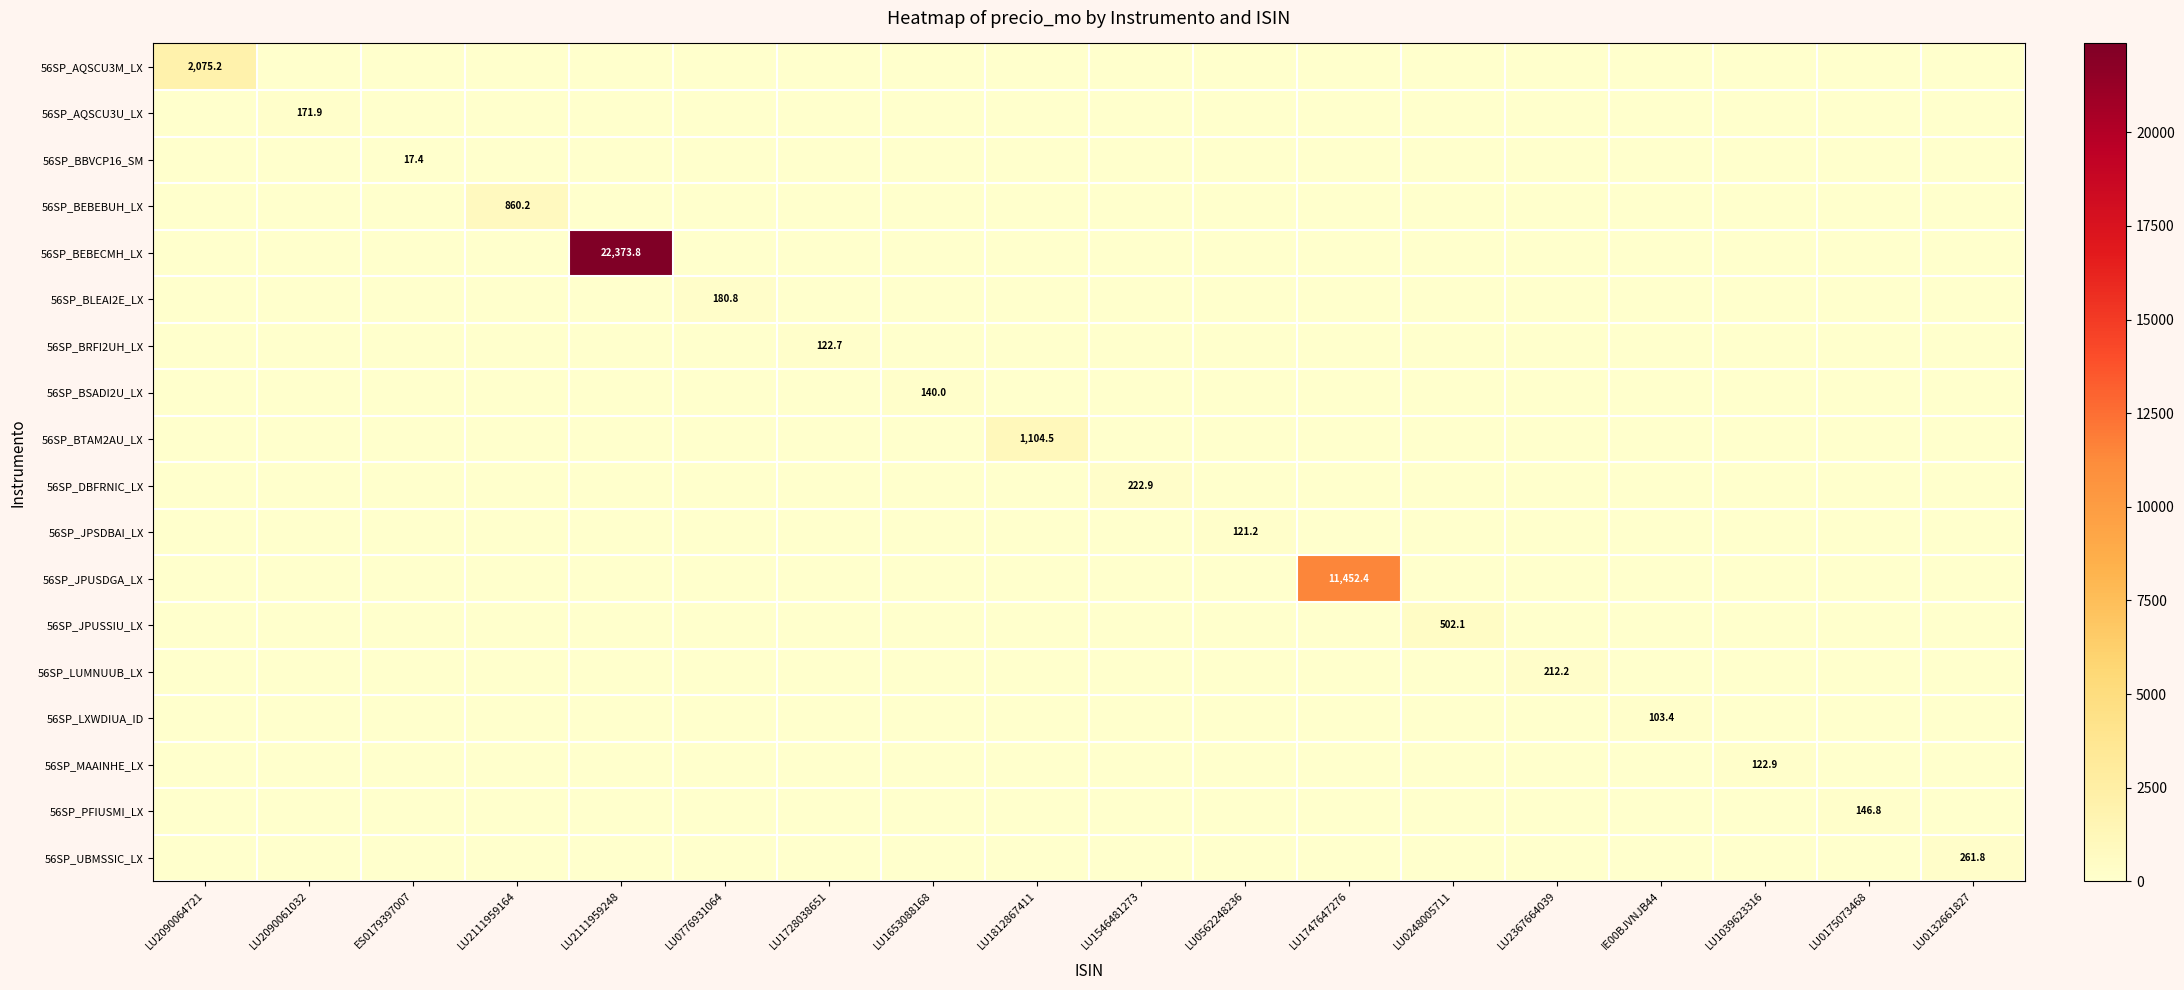

What is the sum of all 56SP_UBMSSIC_LX values?

261.8